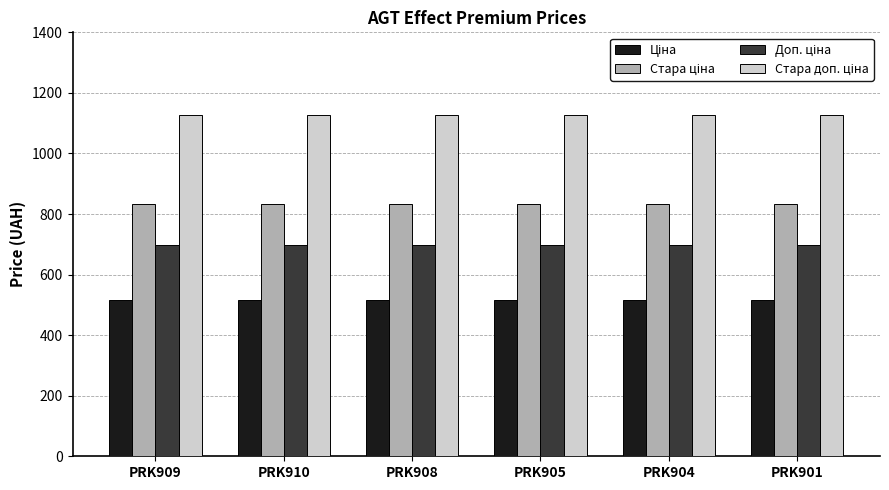

What is the greatest value displayed?

1128.0